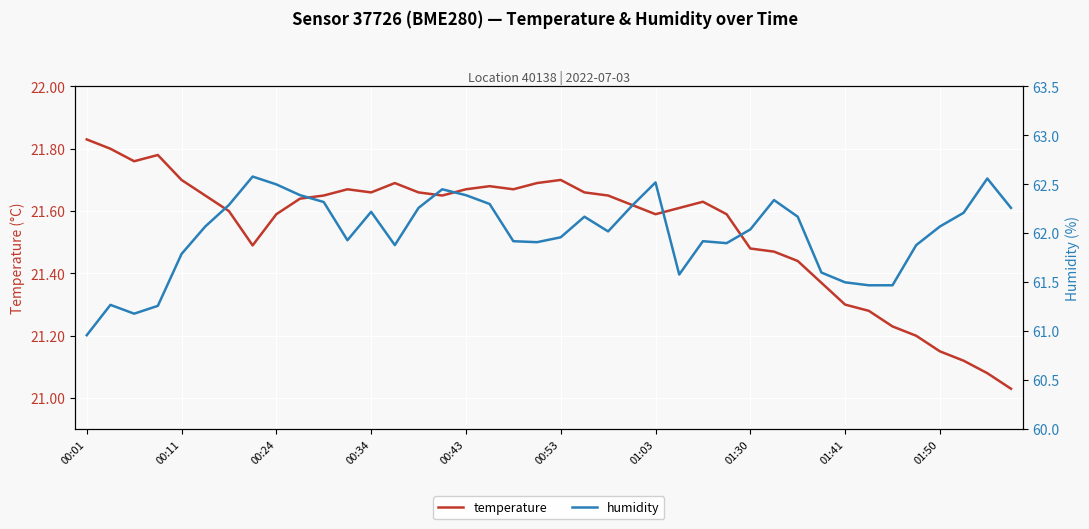

What is the difference between the second highest and second lowest values in the humidity series?

1.4